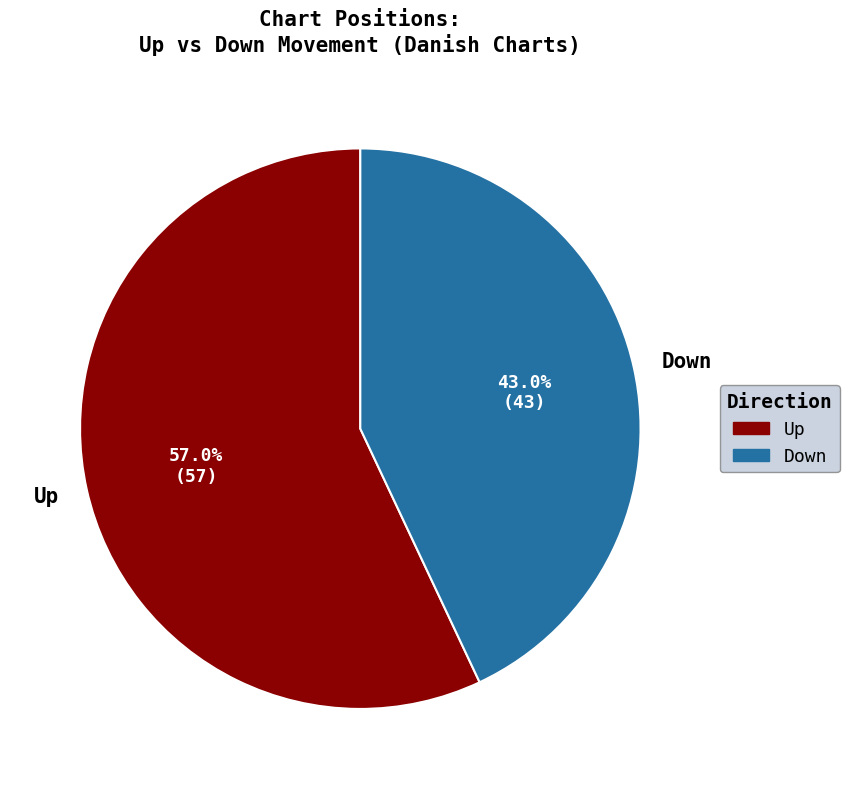

How many segments does this pie chart have?

2